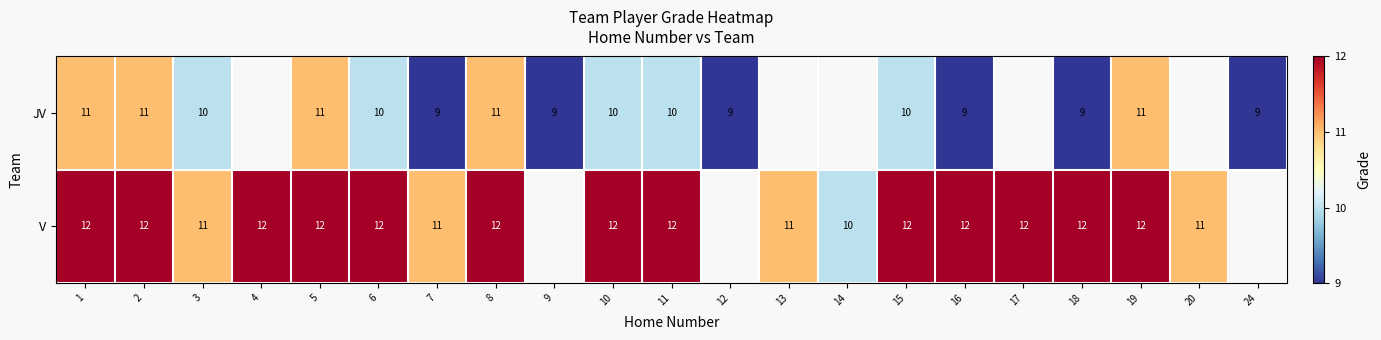

How many data points in row_1 are less than 12?

5